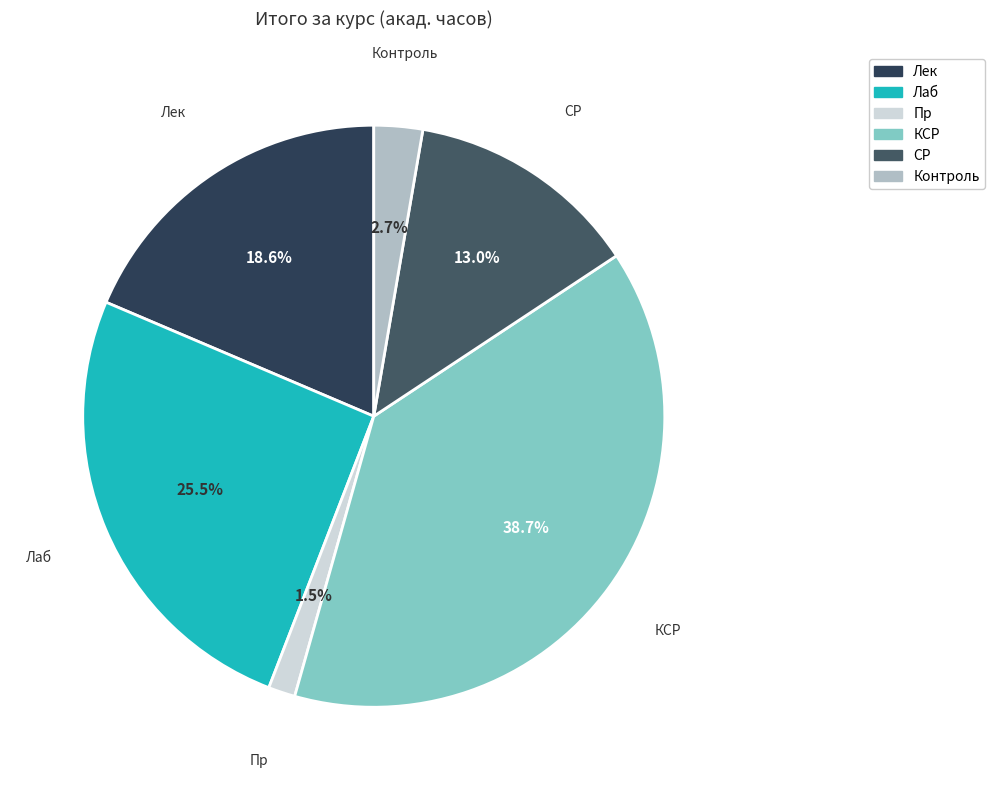

Which has a higher value, Пр or Лек?

Лек